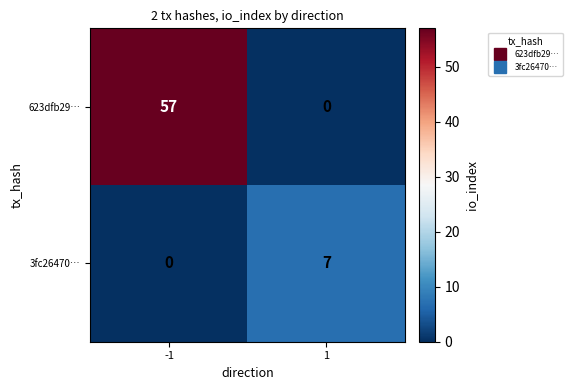

What is the greatest value displayed?

57